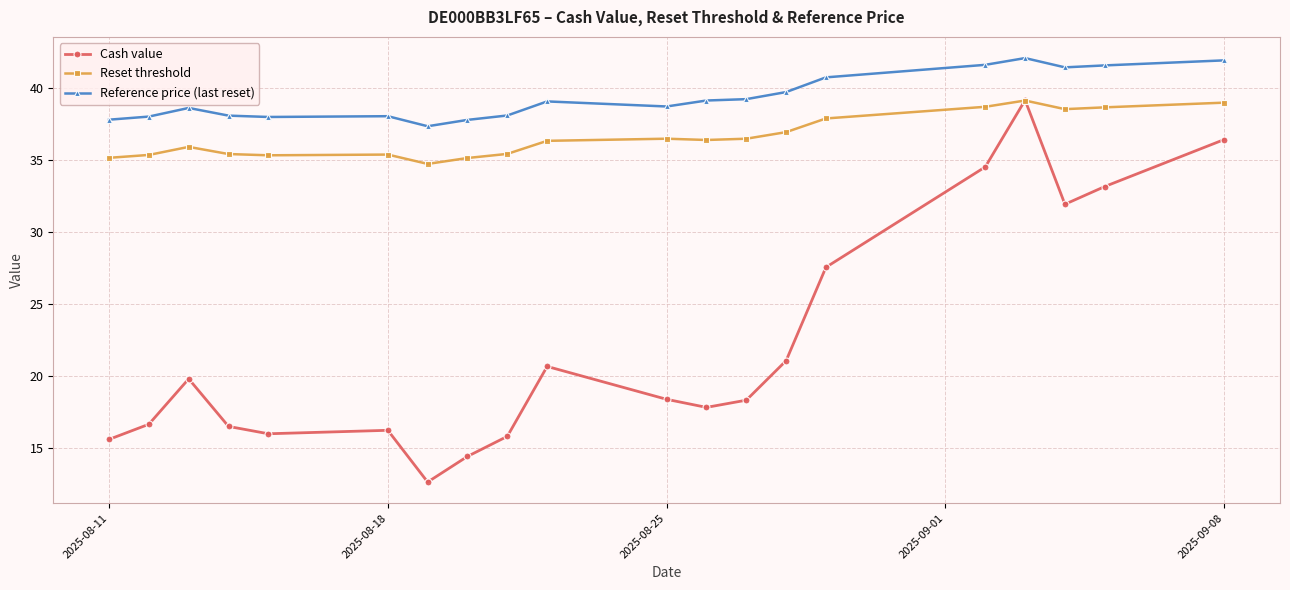

How many values in the Reset threshold series exceed 36?

11